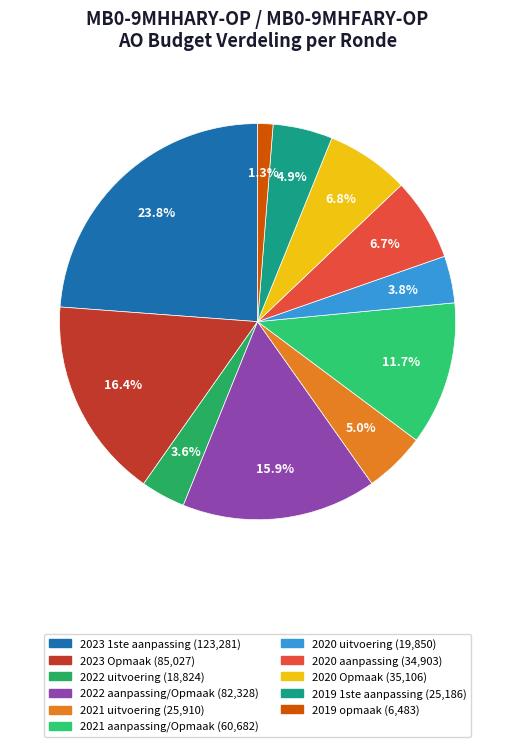

Is there a majority slice in this chart?

No